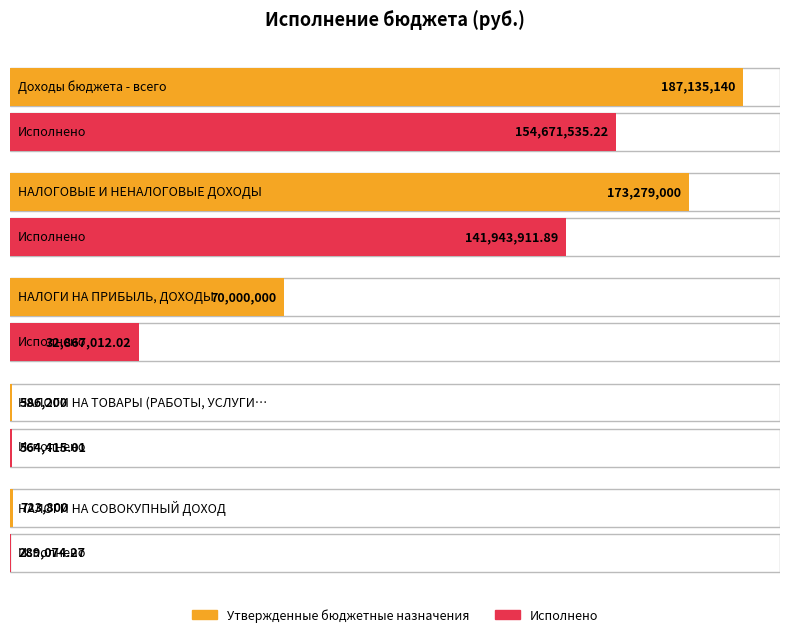

At which label does Исполнено first exceed 32867012?

Доходы бюджета - всего